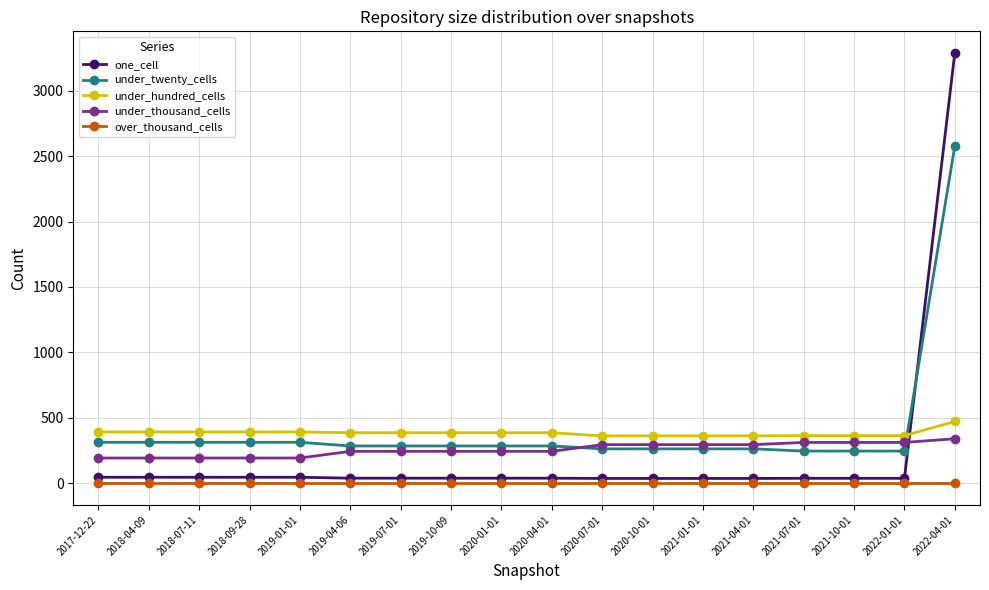

Is the value of under_twenty_cells at 2021-10-01 greater than the value of under_thousand_cells at 2020-10-01?

No